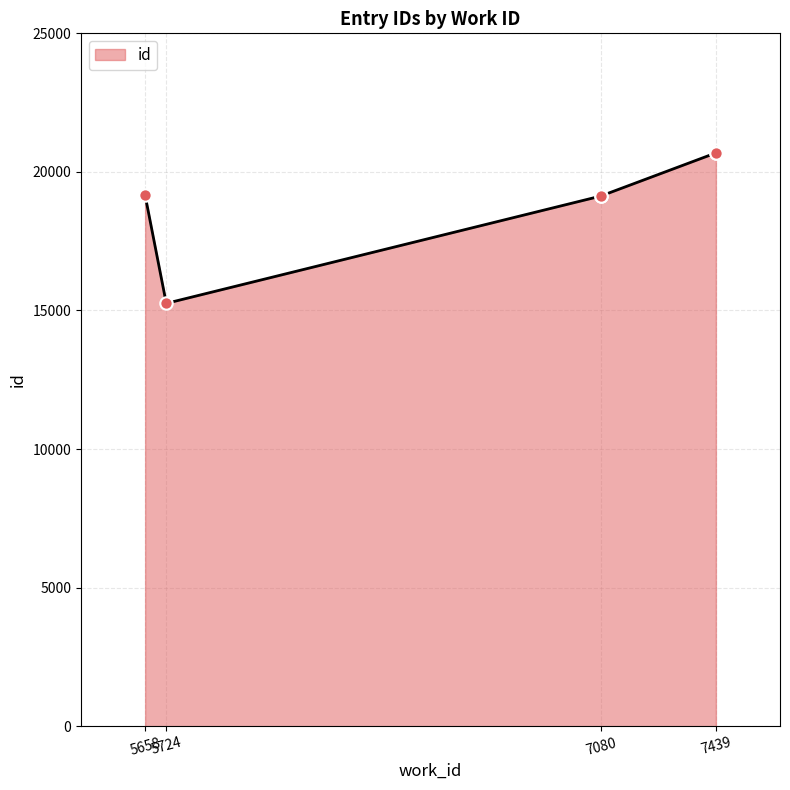

Between 5658 and 5724, which is larger?

5658